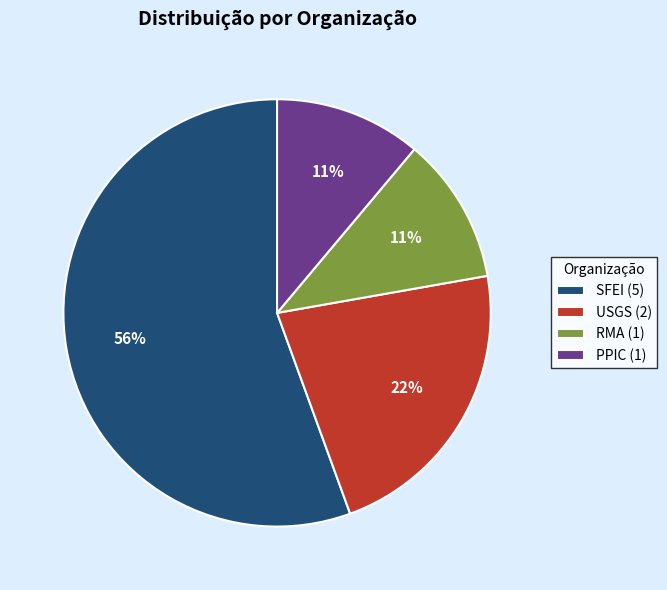

The PPIC (1) slice represents 11% of the pie. True or false?

True